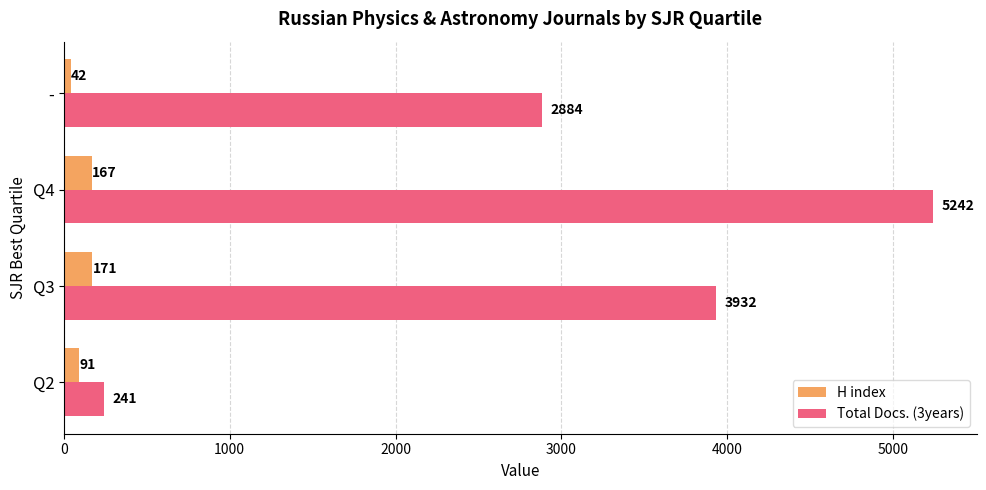

How many values in the Total Docs. (3years) series are below 3932?

2